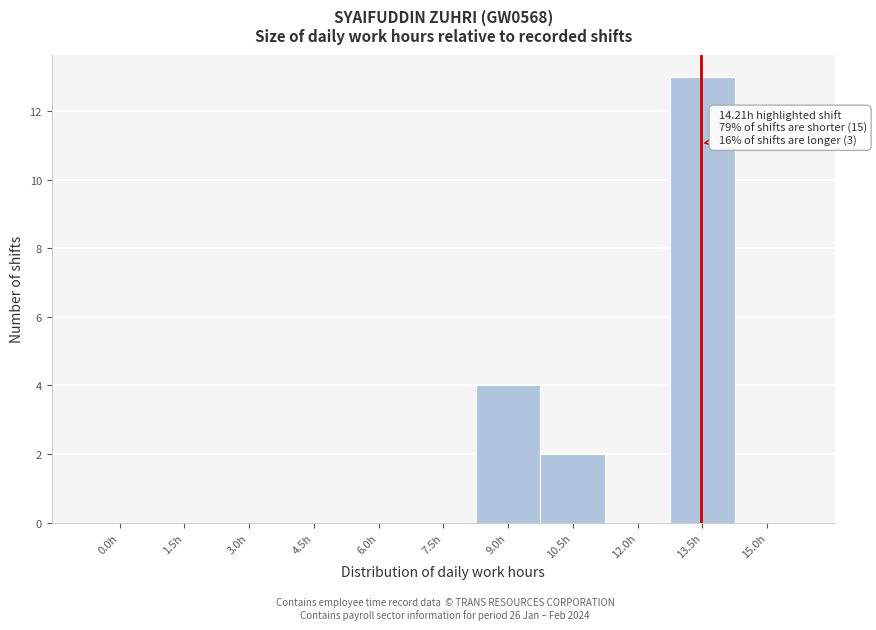

Reading right to left, transcribe all the data shown in this chart.

15.0h=0	13.5h=13	12.0h=0	10.5h=2	9.0h=4	7.5h=0	6.0h=0	4.5h=0	3.0h=0	1.5h=0	0.0h=0